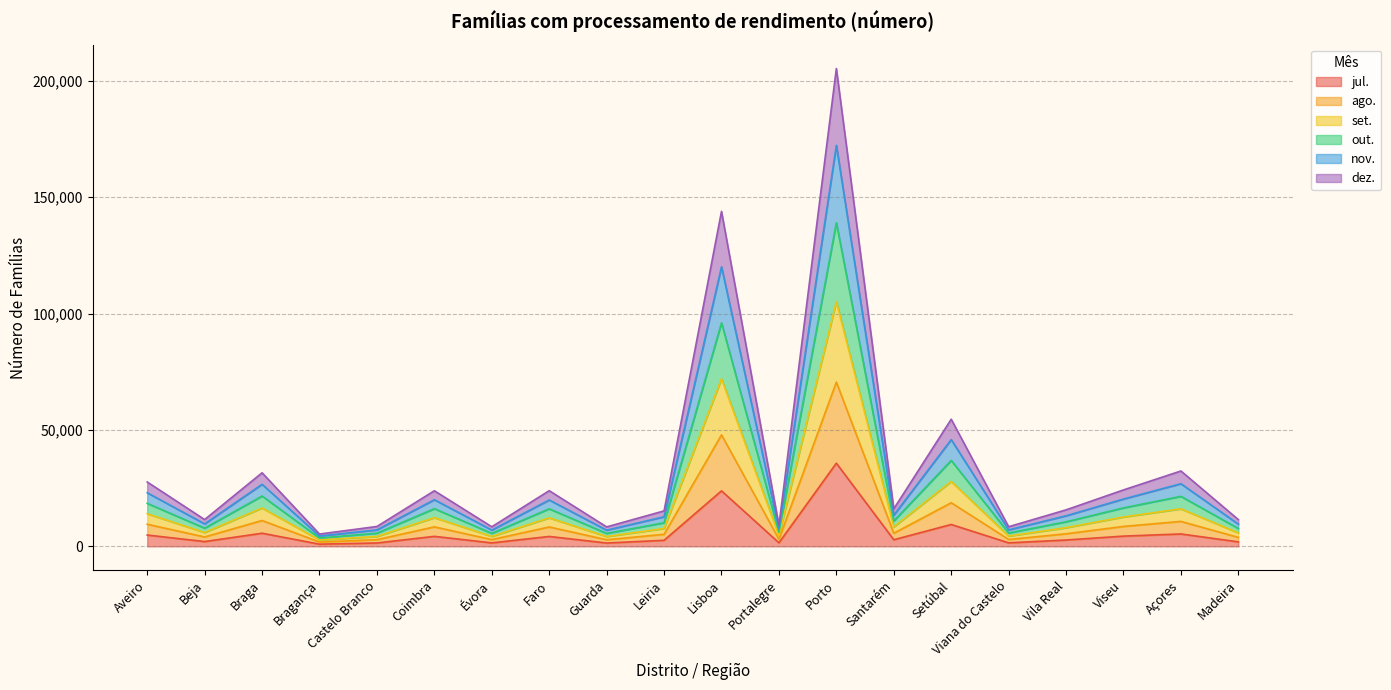

In ago., how many points are higher than both neighbors (excluding endpoints)?

7